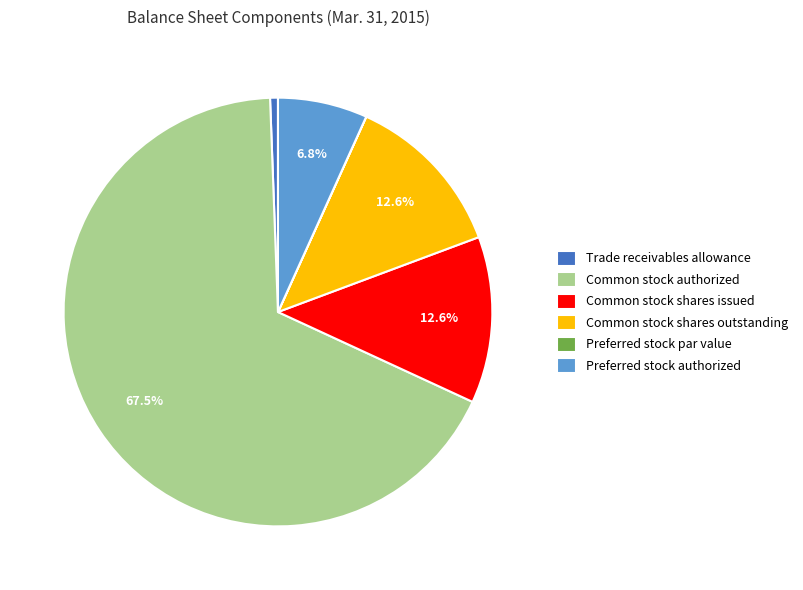

To the nearest percent, what percentage of the pie is Trade receivables allowance?

1%